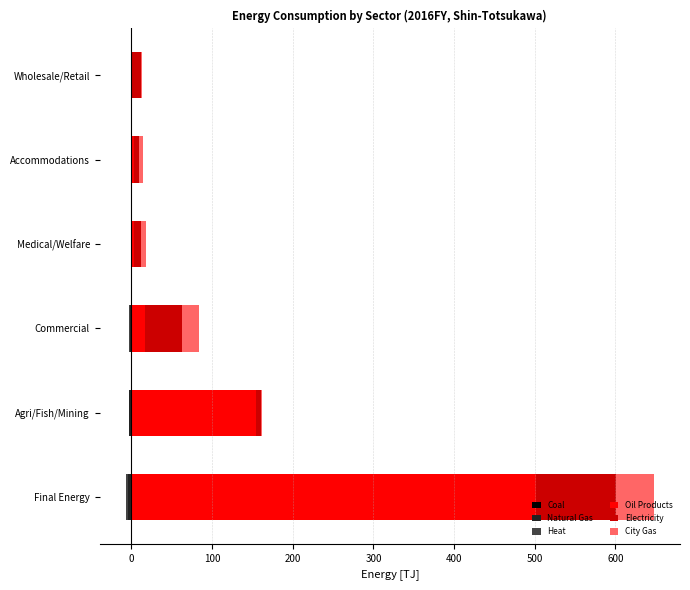

The Oil Products series shows 92.3 at Agri/Fish/Mining. True or false?

False